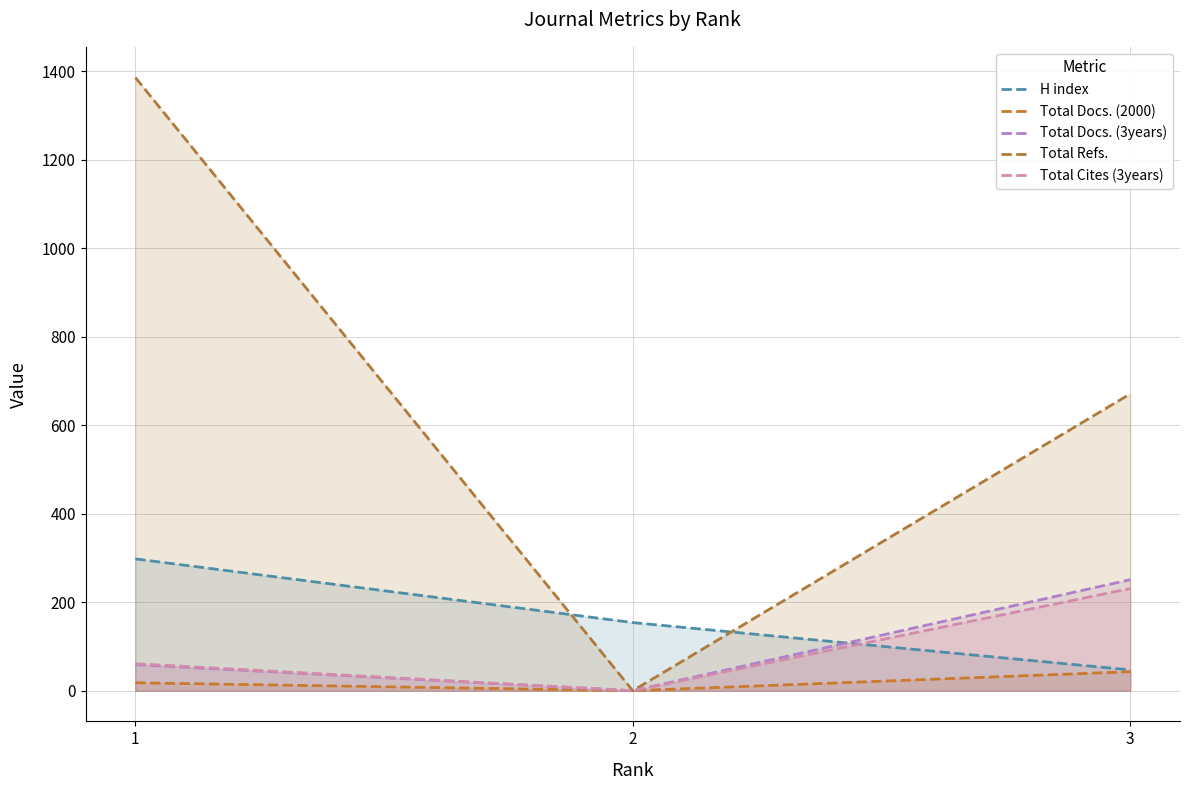

How many categories are shown in the chart?

3